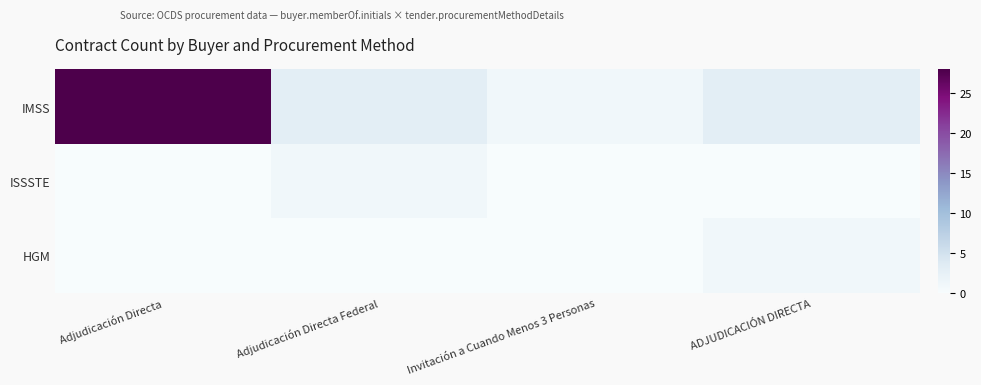

Count the number of categories in the chart.

4